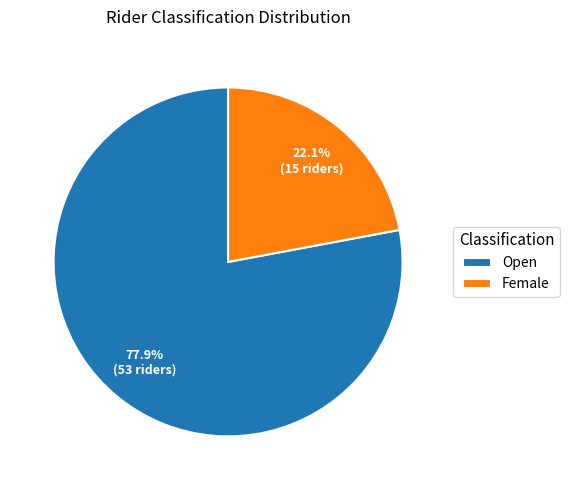

Does Female represent more than half of the total?

No